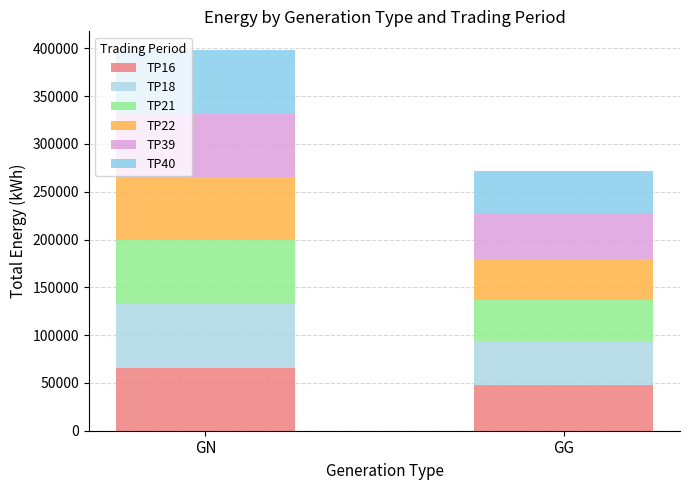

What is the sum of all TP21 values?

109848